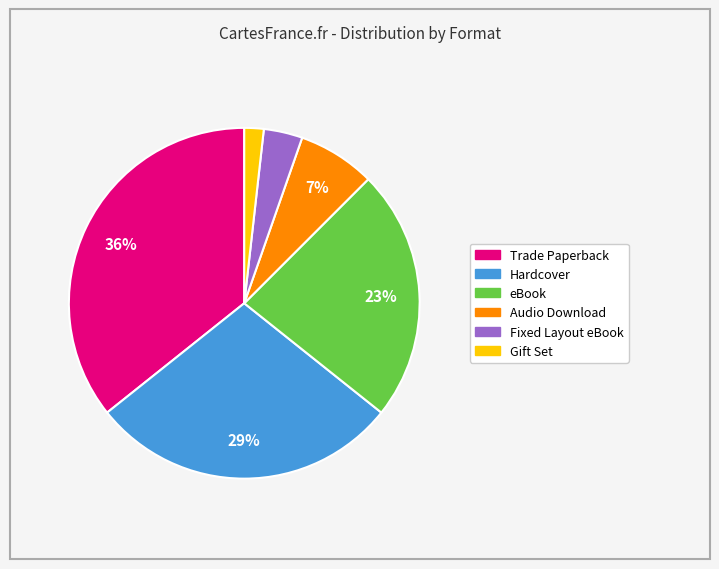

What percentage is the Hardcover slice, to the nearest percent?

29%